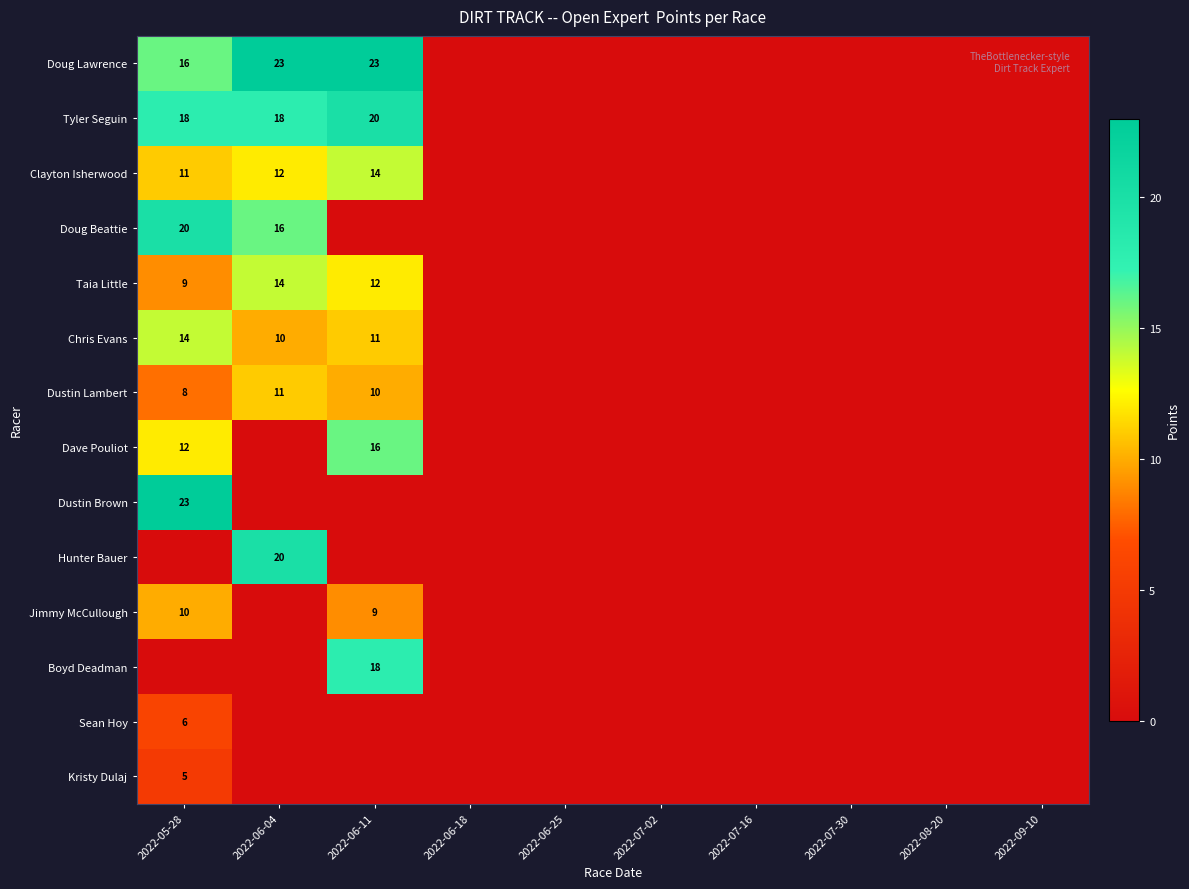

The value of Tyler Seguin at 2022-06-11 is 20. True or false?

True